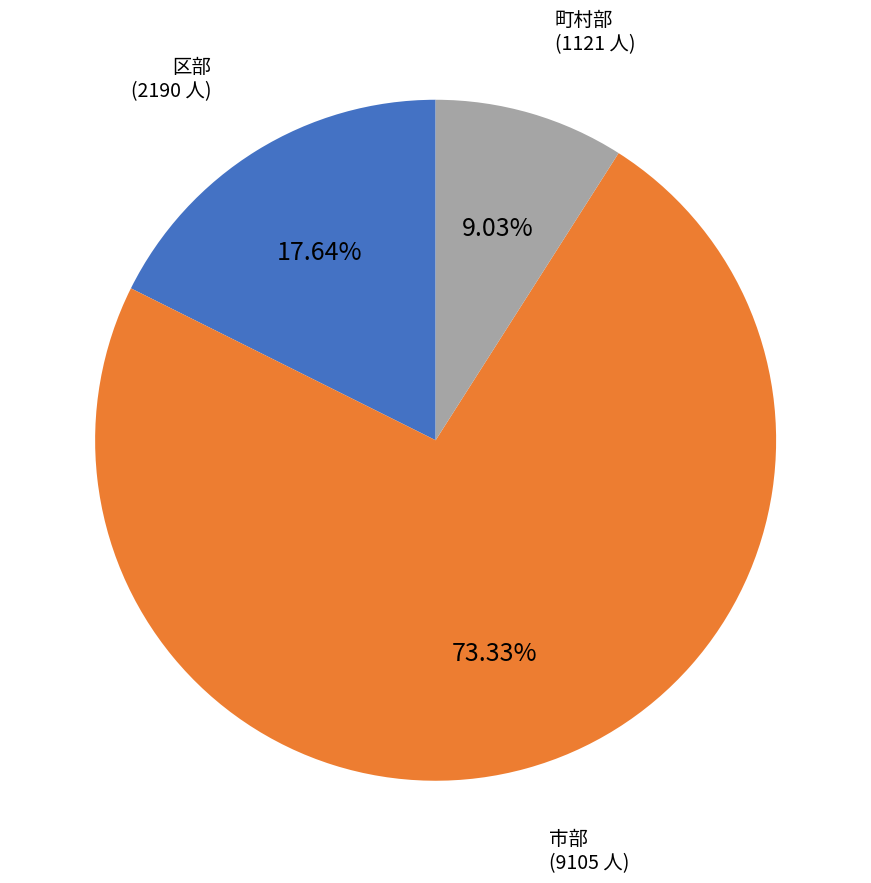

Which slice is the smallest?

町村部